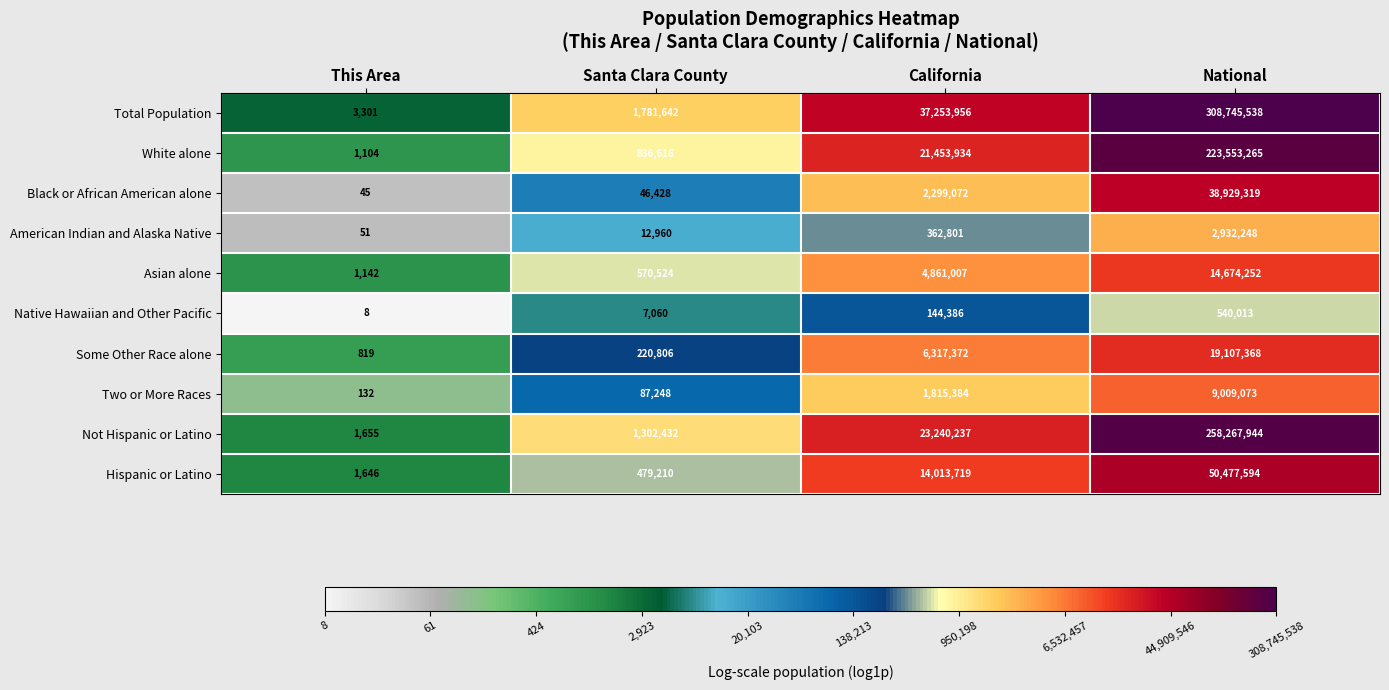

How many distinct data groups are displayed?

10